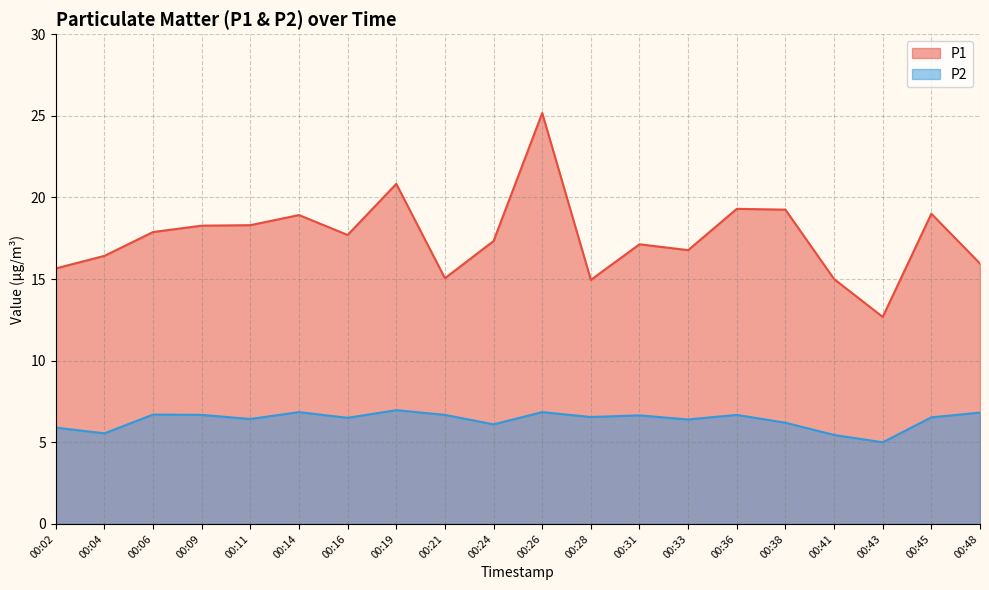

The P2 series shows 6.1 at 00:24. True or false?

True